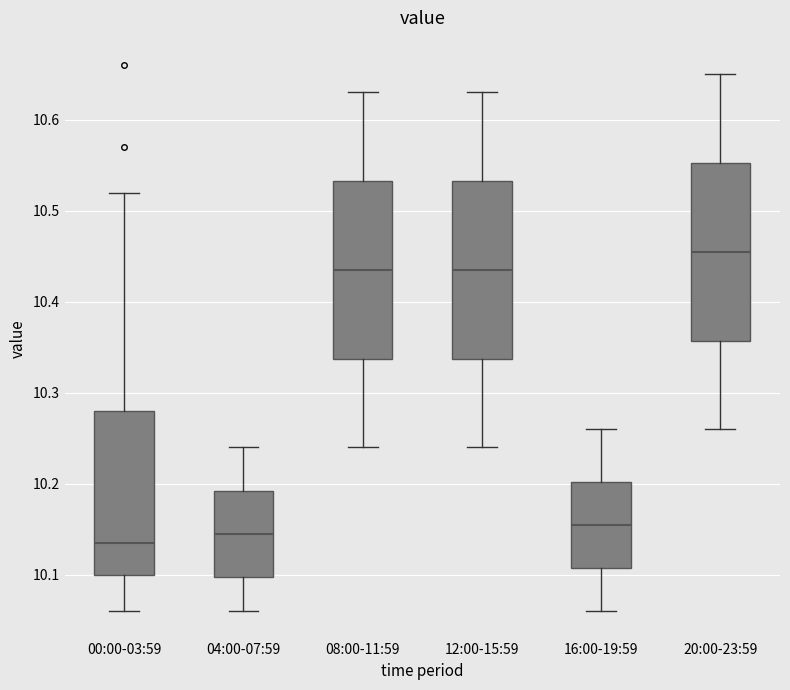

Reading left to right, transcribe this box plot: for each box, give where its median line is, the range the box spans, and where its two whiskers end, as read against the y-axis. The values are not printed on the chart, so give them approximately, as read against the axis.

00:00-03:59: median 10.14, box 10.10 to 10.28, whiskers 10.06 to 10.52
04:00-07:59: median 10.15, box 10.10 to 10.19, whiskers 10.06 to 10.24
08:00-11:59: median 10.44, box 10.34 to 10.53, whiskers 10.24 to 10.63
12:00-15:59: median 10.44, box 10.34 to 10.53, whiskers 10.24 to 10.63
16:00-19:59: median 10.16, box 10.11 to 10.20, whiskers 10.06 to 10.26
20:00-23:59: median 10.46, box 10.36 to 10.55, whiskers 10.26 to 10.65